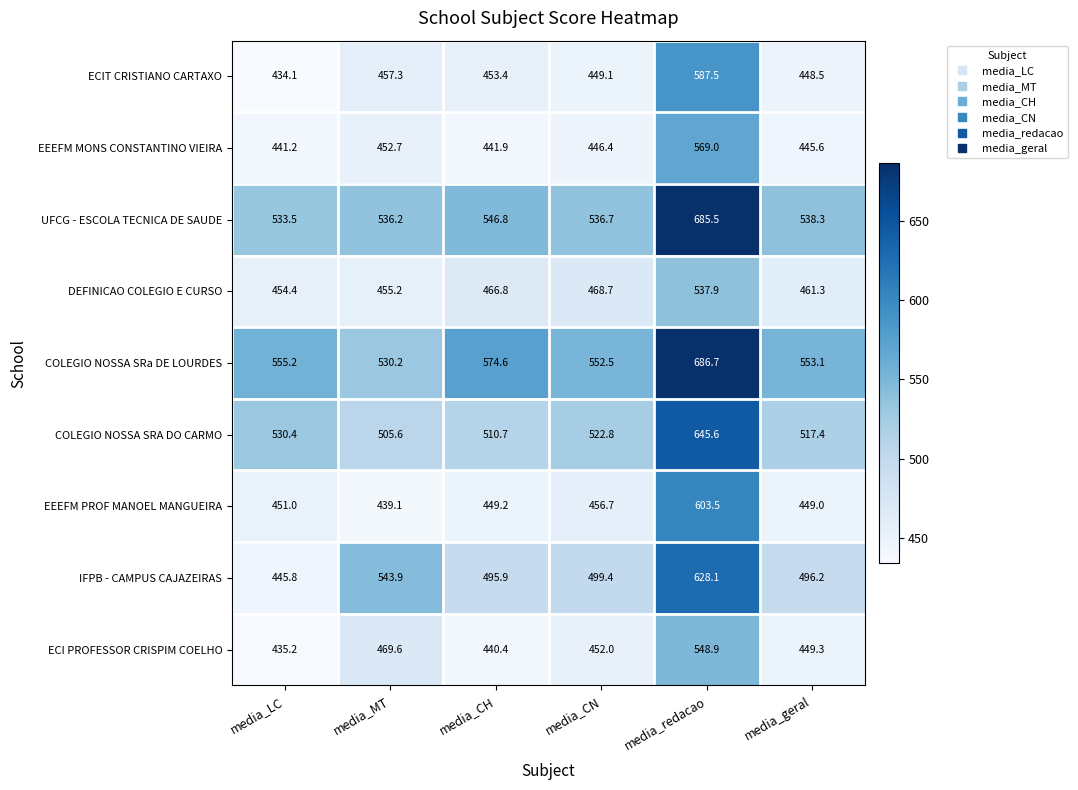

Which label corresponds to the largest value in the chart?

media_redacao